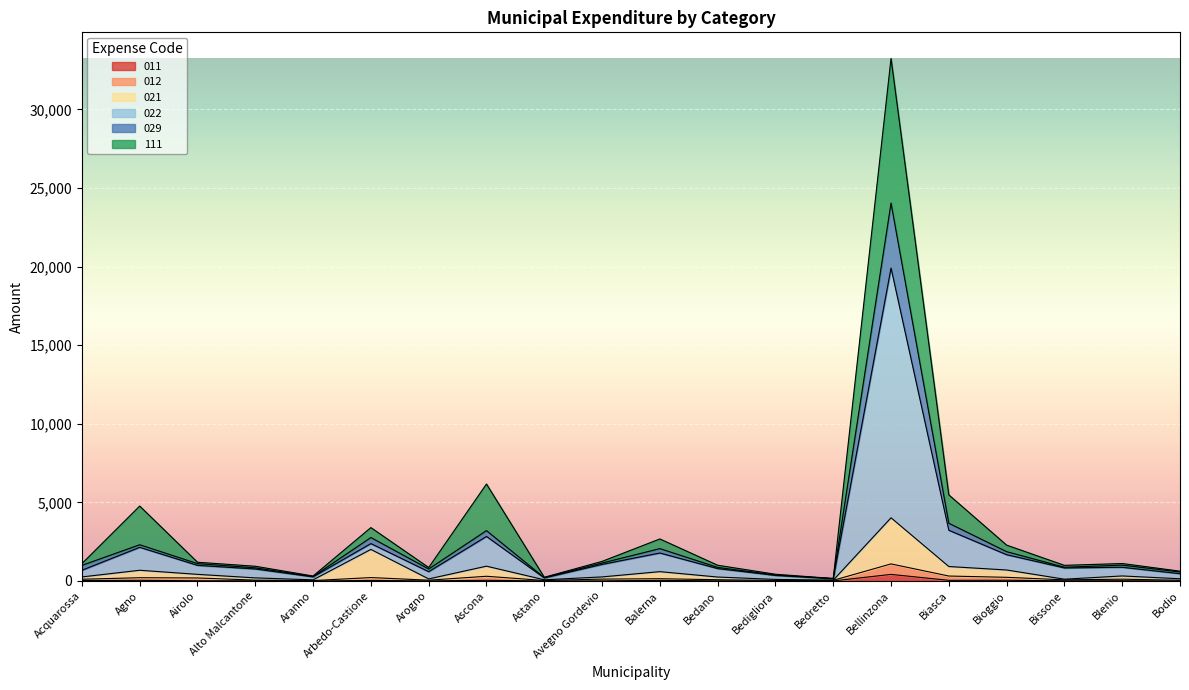

What is the difference between the highest and lowest values at Agno?

4725.1